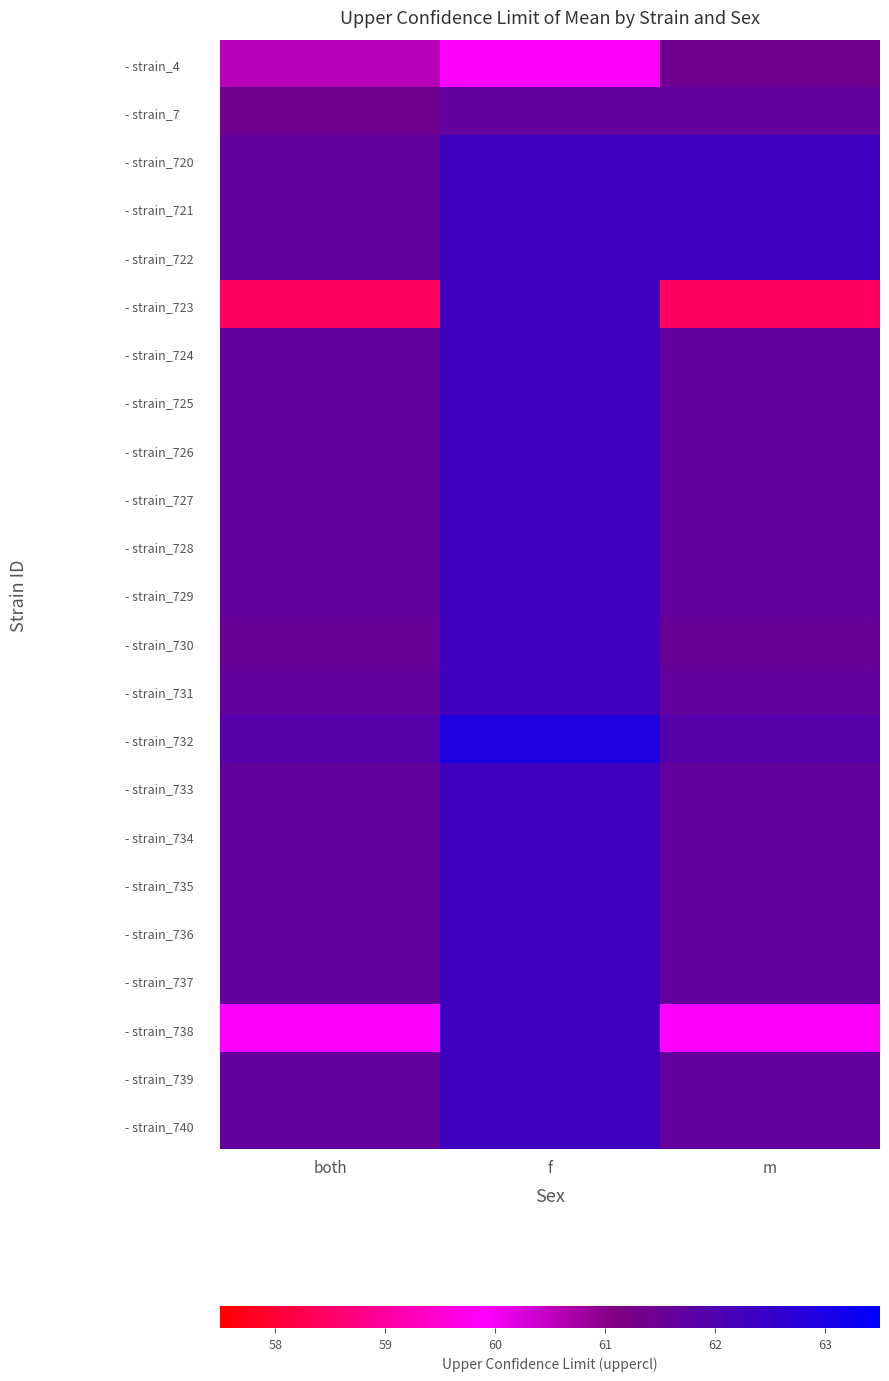

How many data points does each series have?

3